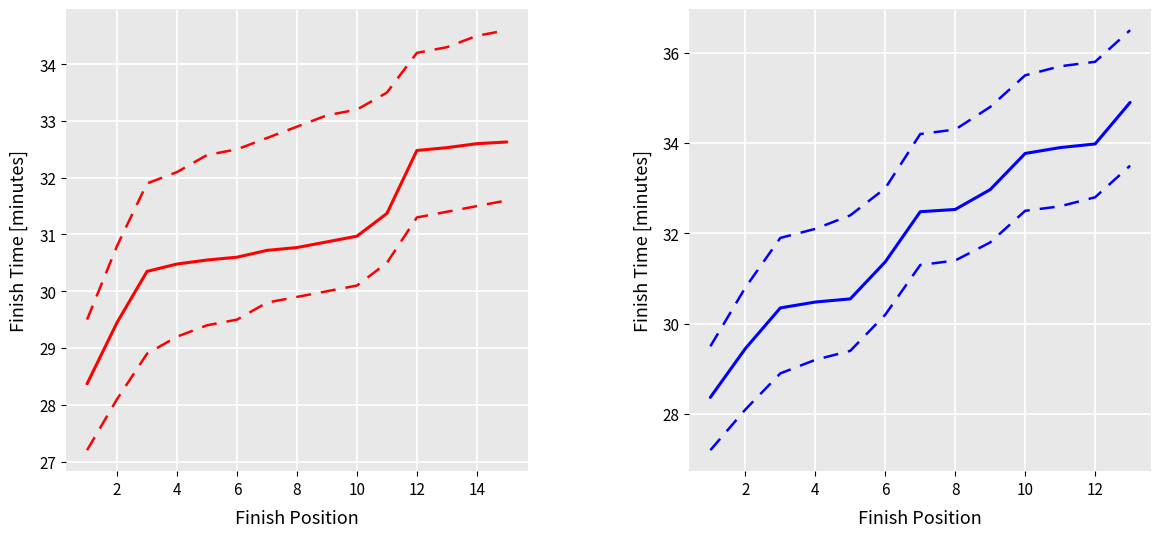

True or false: upper_bound has a value of 52.7 at 12.

False